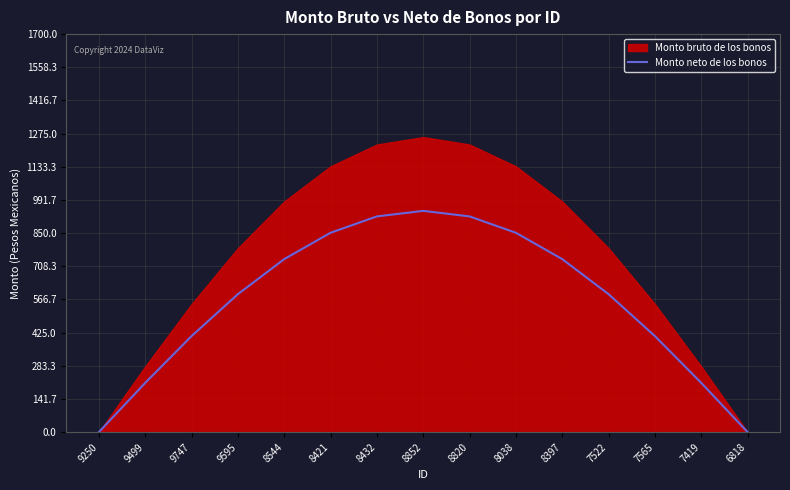

True or false: Monto neto de los bonos has a value of 589.2 at 9595.

True